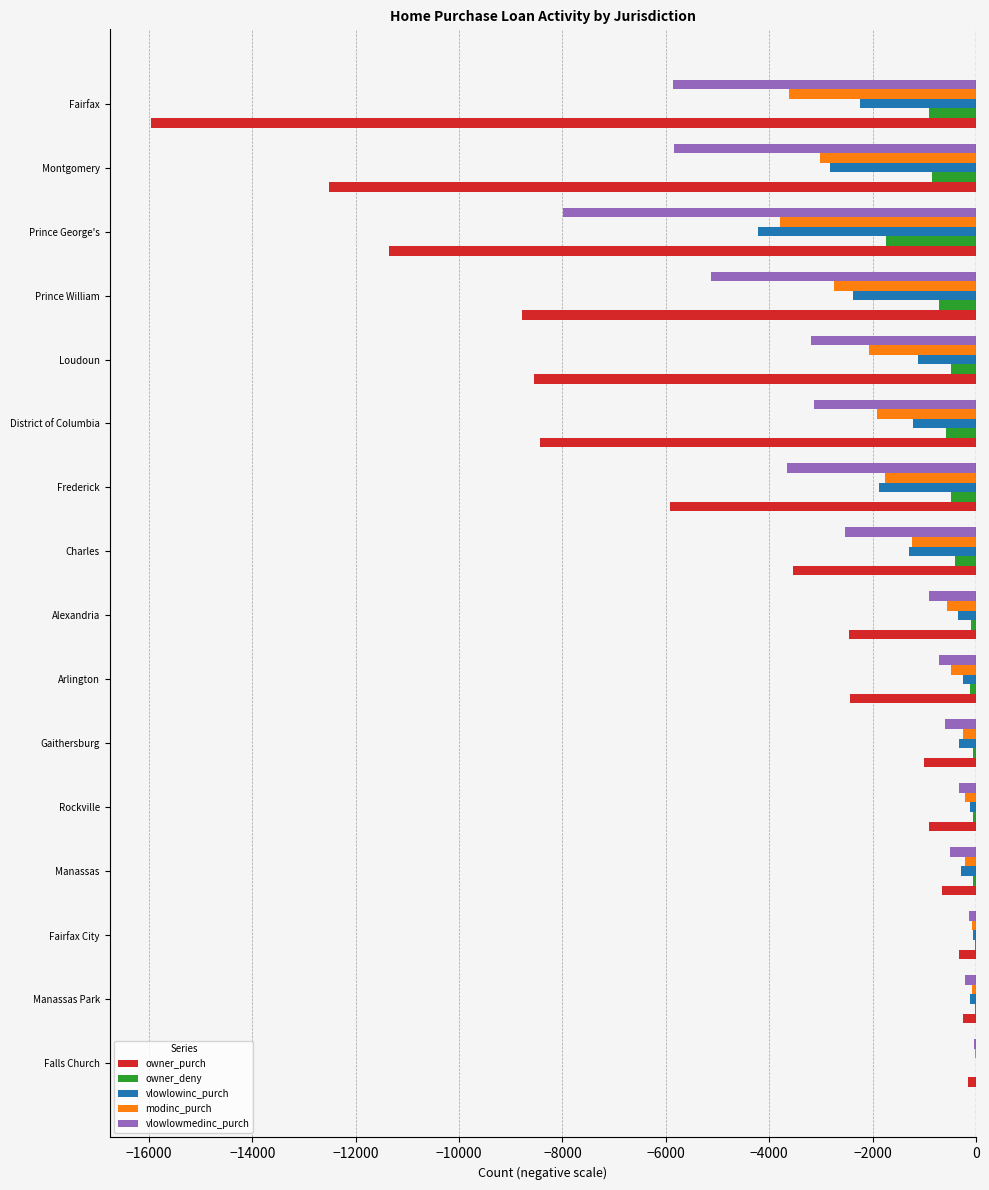

Between Falls Church and Loudoun, which series saw the biggest shift?

owner_purch